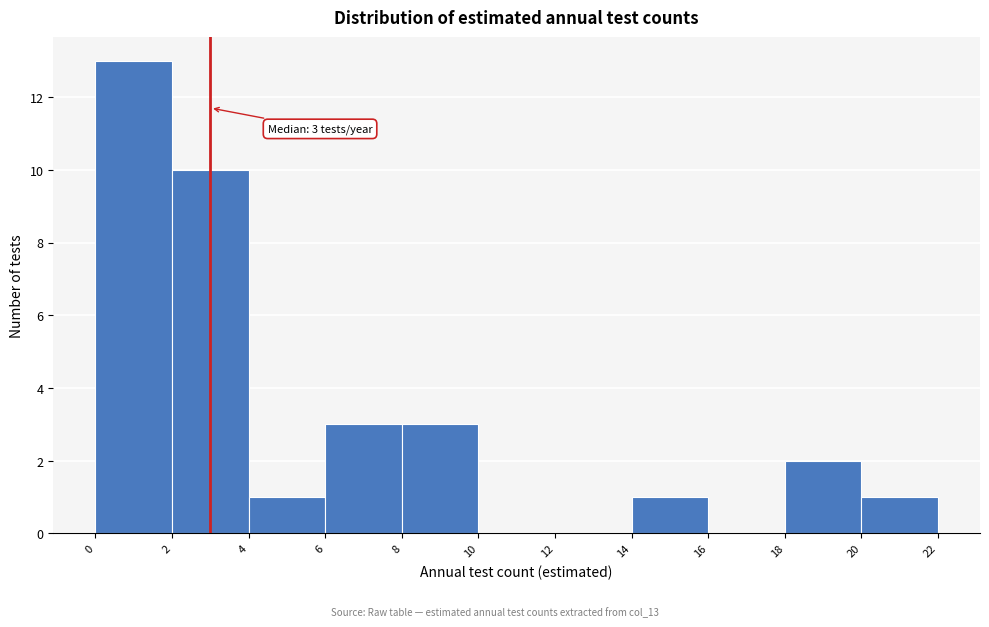

Which range on the x-axis has the tallest bar?

0 to 2